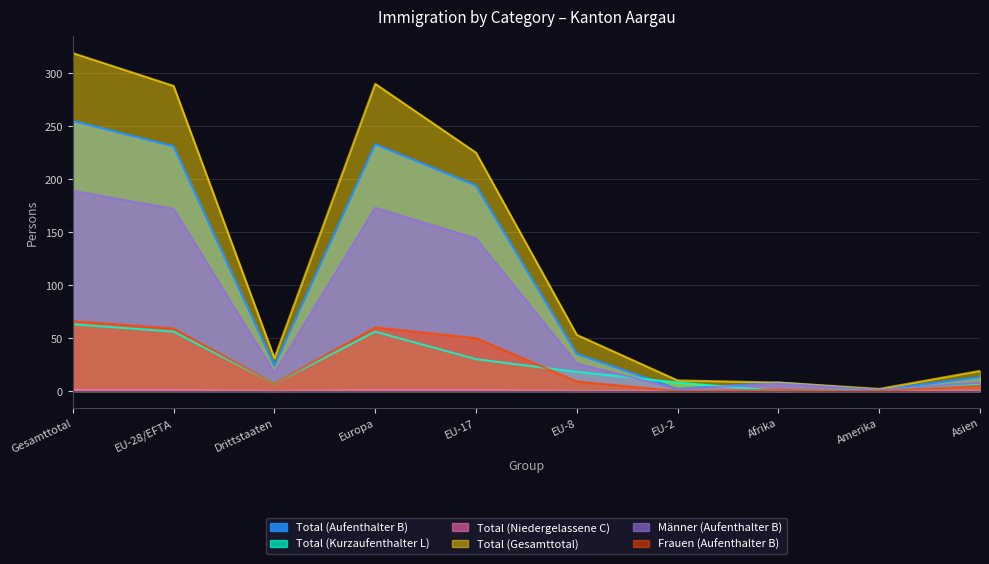

Read the Total (Kurzaufenthalter L) value at Drittstaaten, to the nearest 5.

5